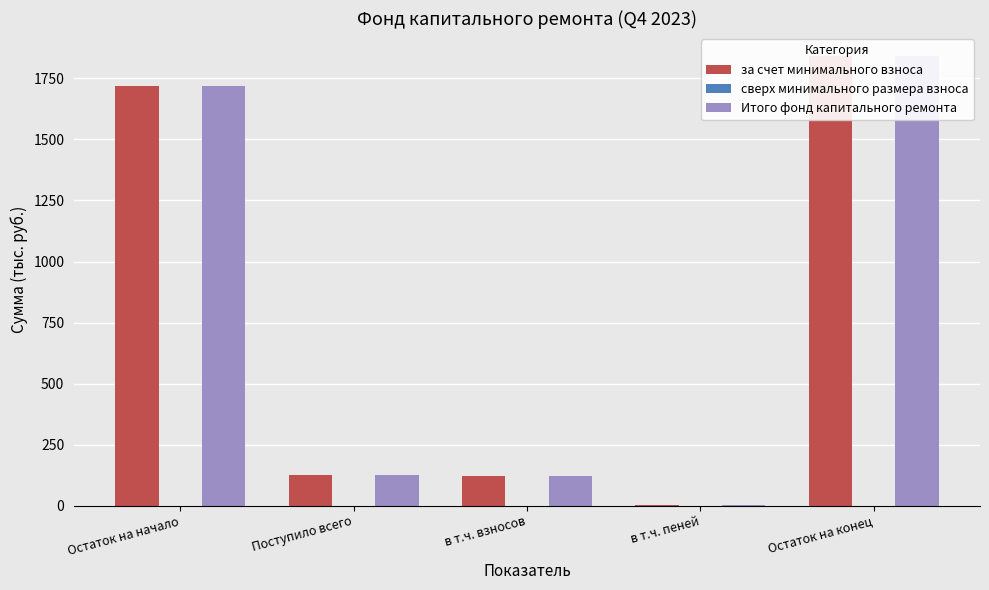

At which category is the sum across all series the highest?

Остаток на конец